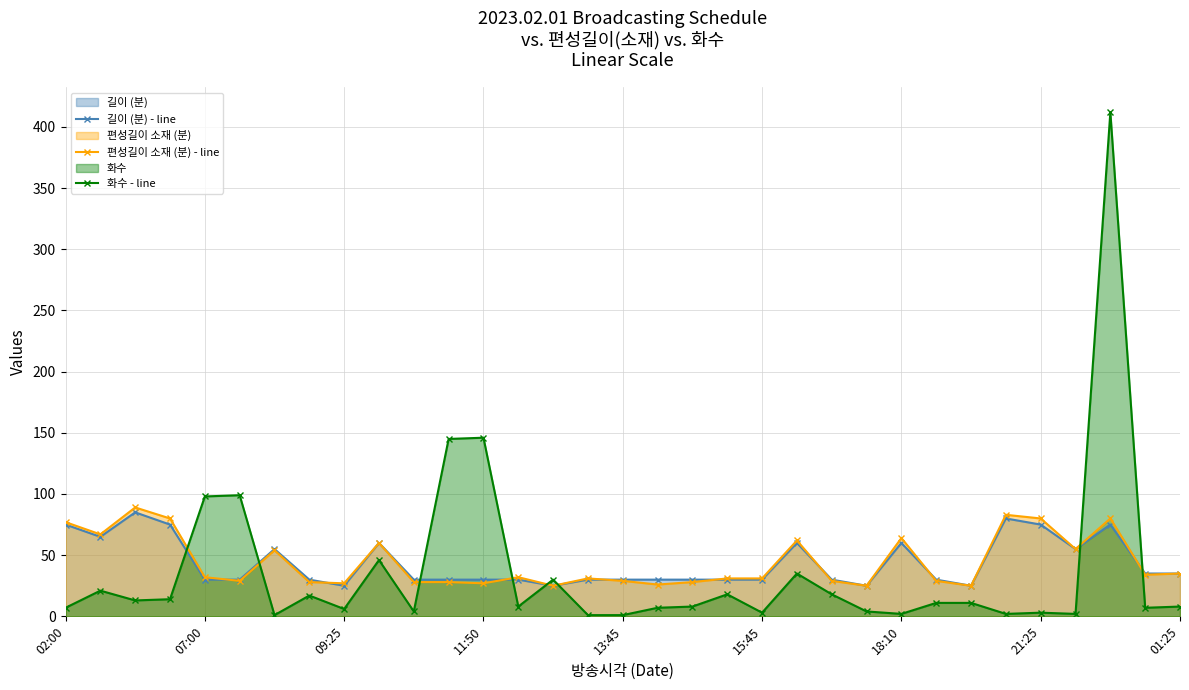

At how many categories does at least one series exceed 339?

1